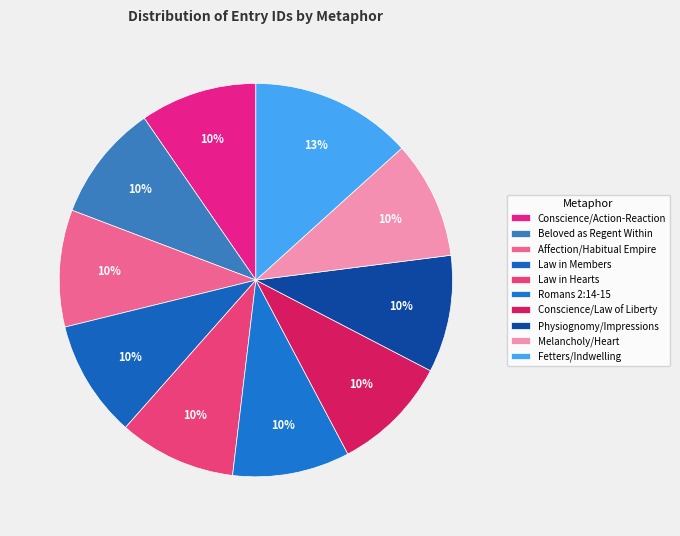

Does Physiognomy/Impressions account for over 50% of the chart?

No